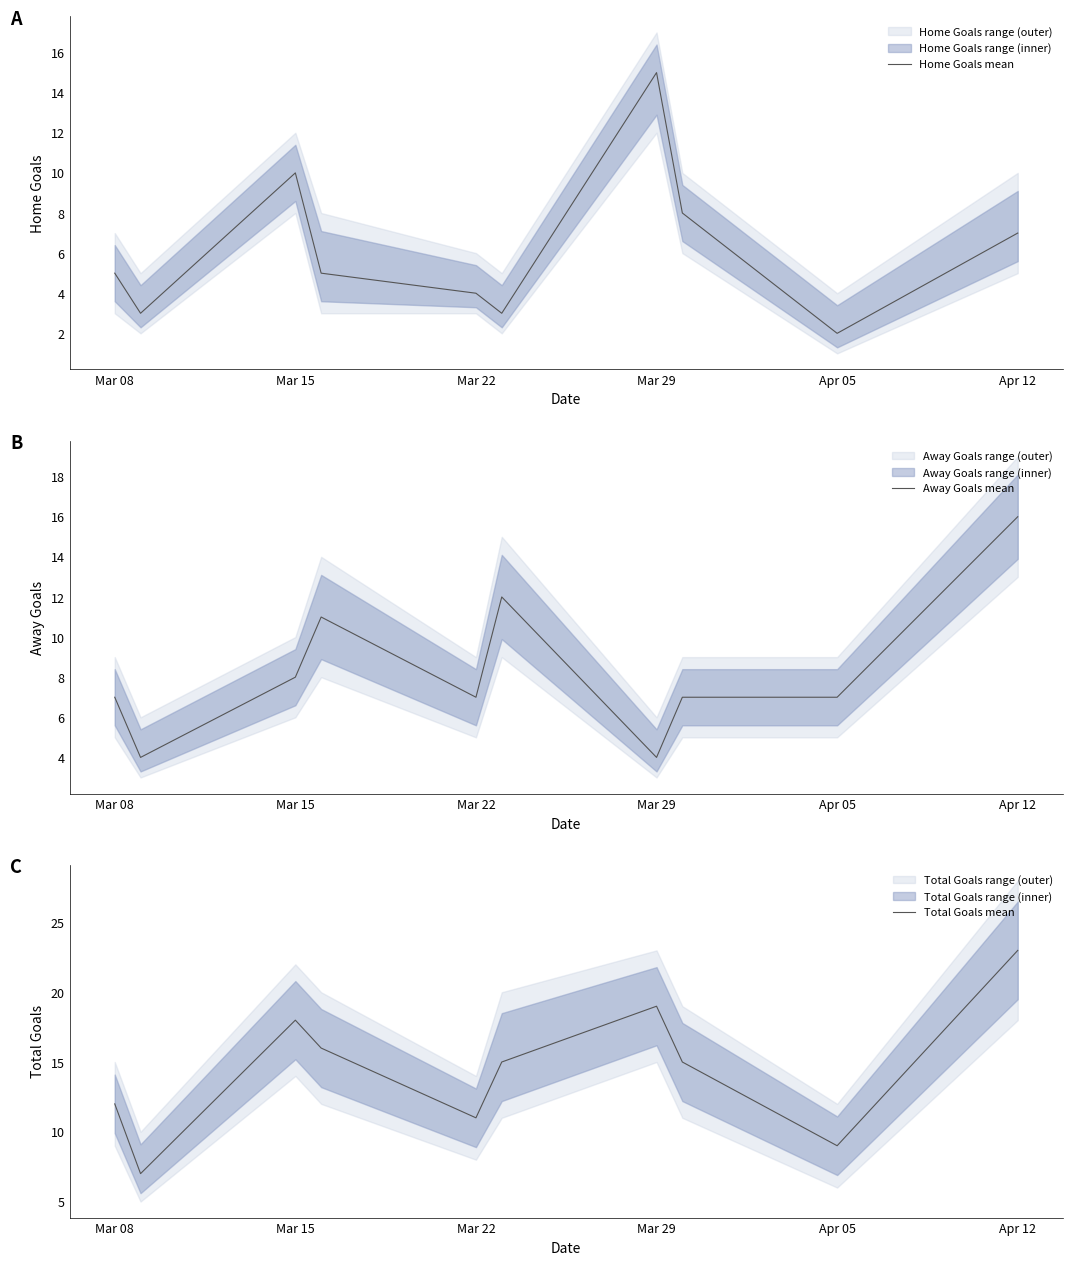

True or false: Home Goals mean and Away Goals mean intersect in this chart.

True